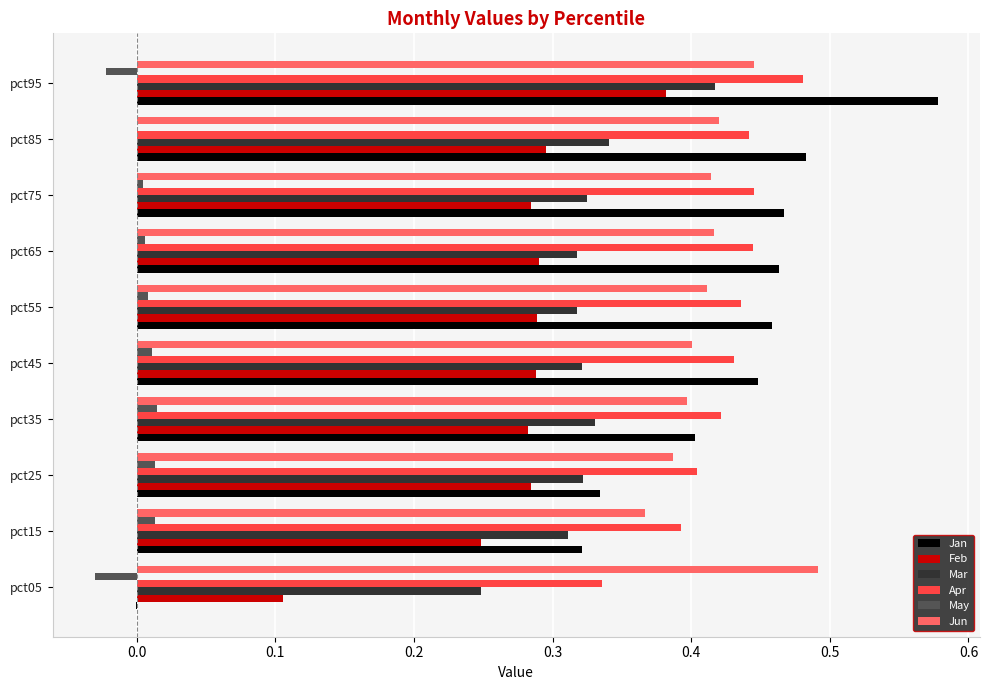

True or false: Apr has a value of 0.6 at pct85.

False